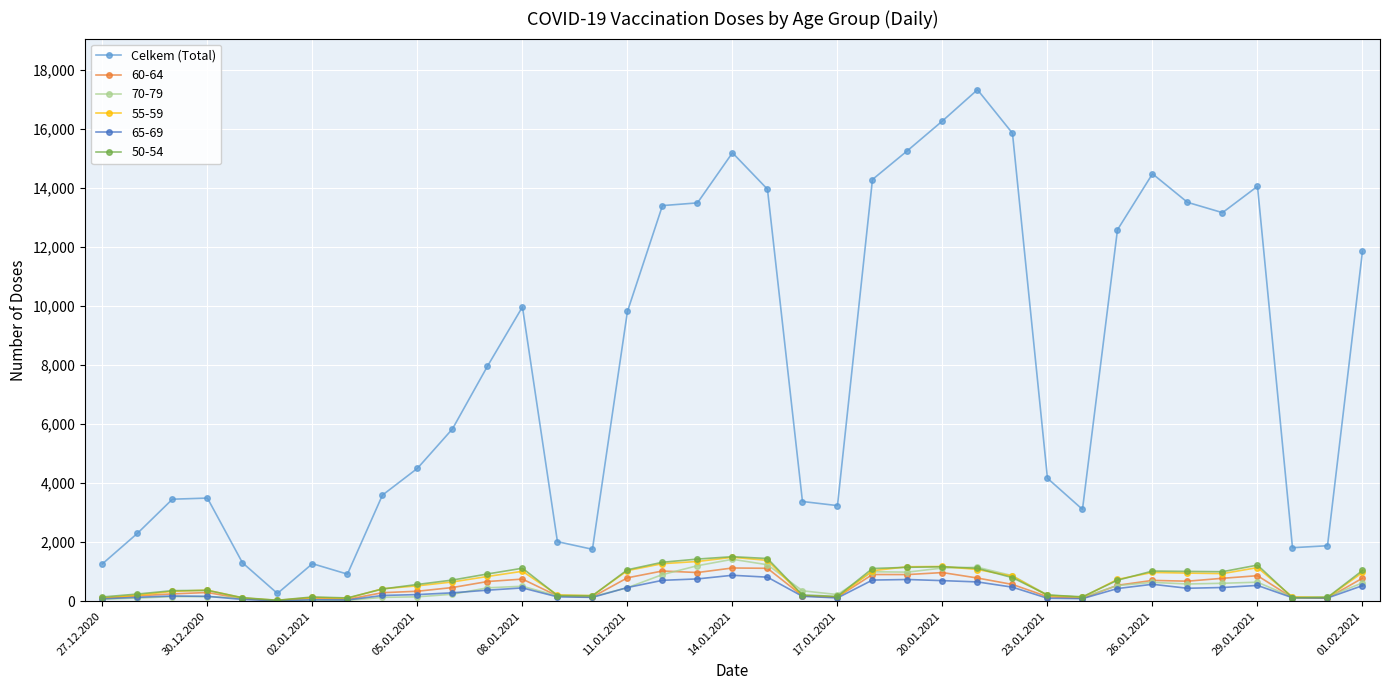

Which series has the largest total across all categories?

Celkem (Total)